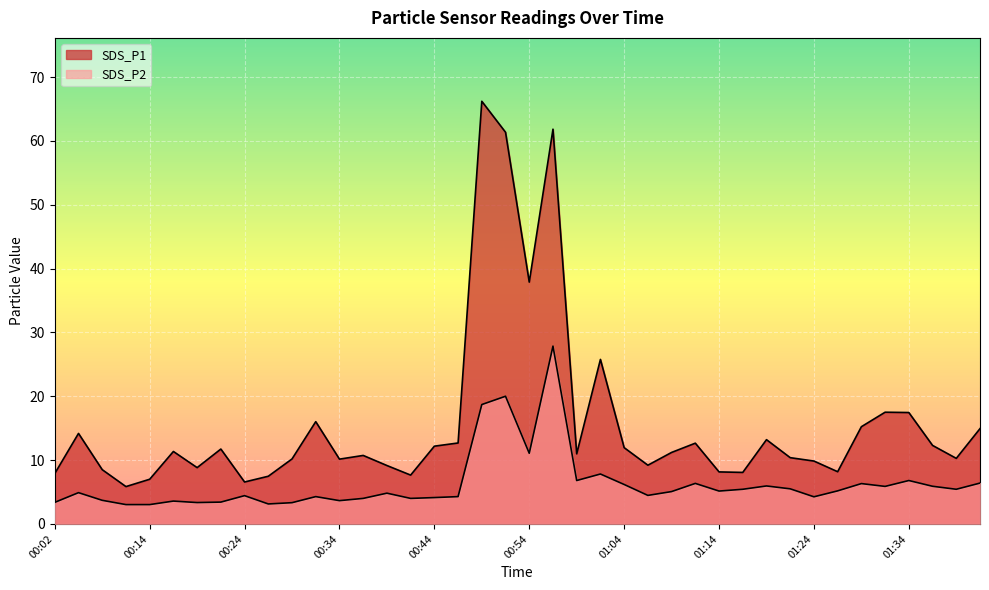

Where does the SDS_P1 series first go above 11?

00:04